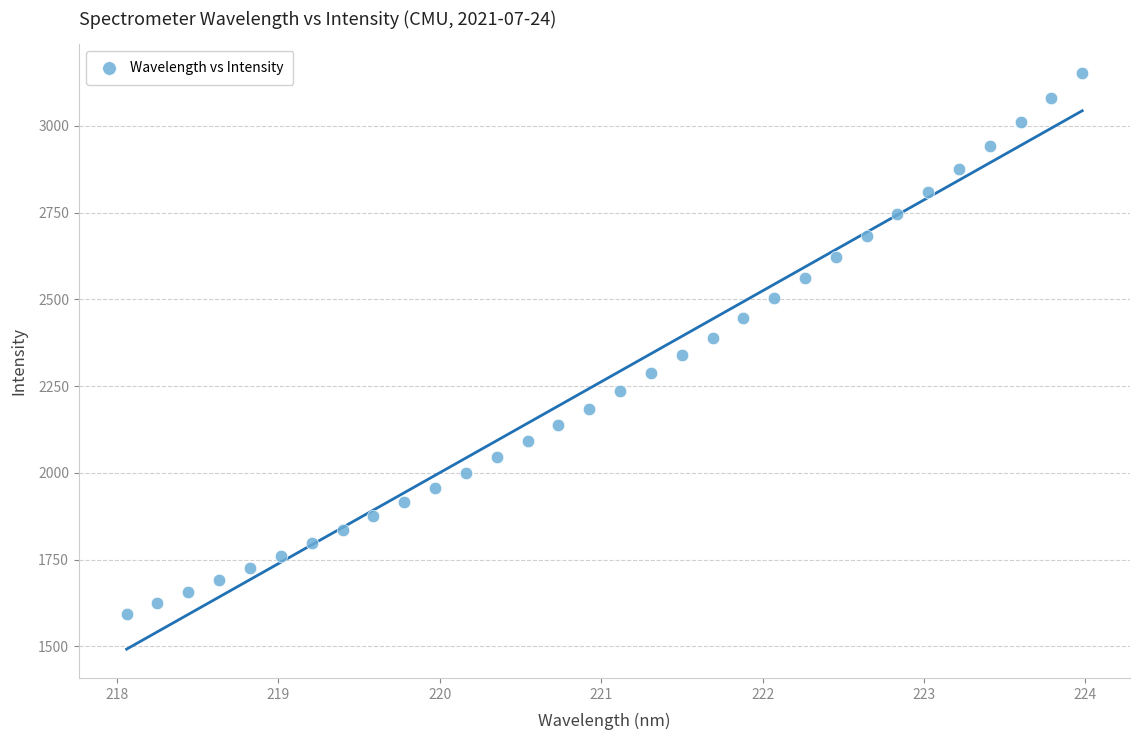

What is the range of X values (max minus min)?

5.9